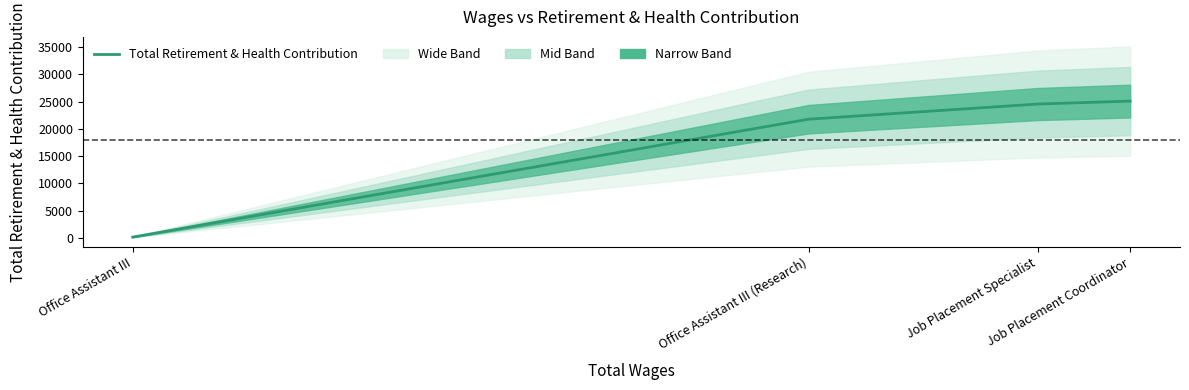

How many lines are shown in the chart?

1